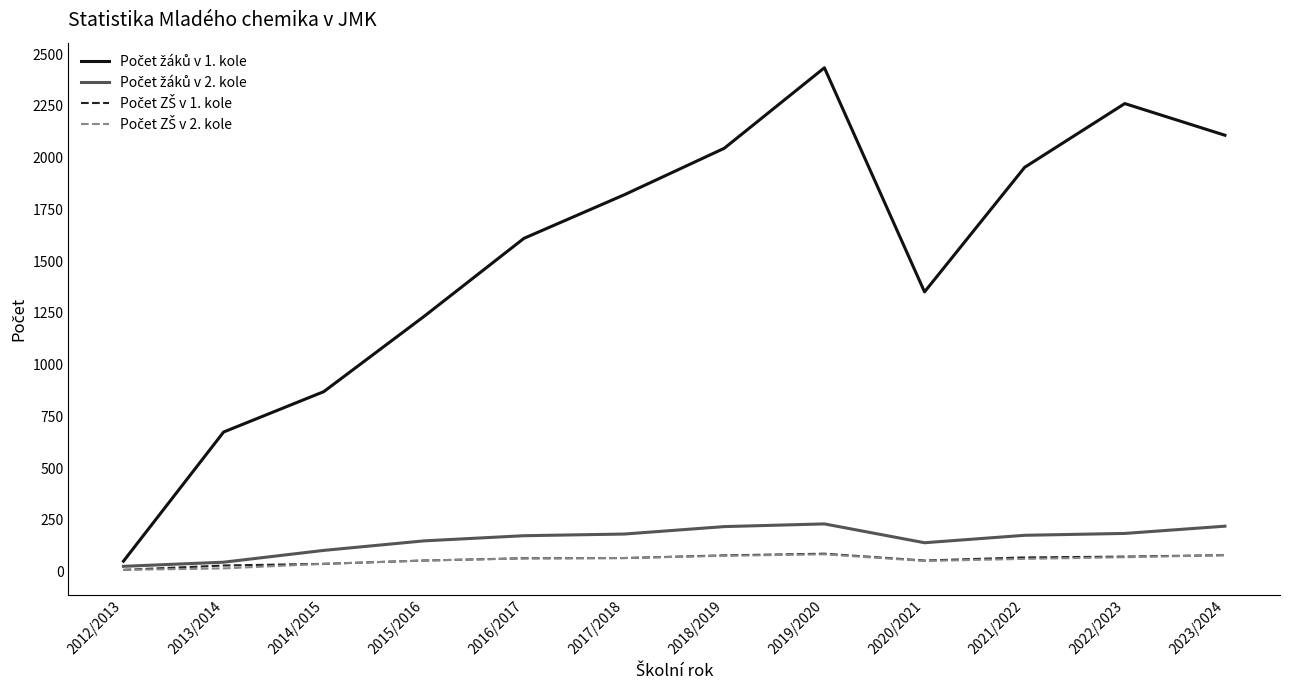

At which category is the sum across all series the highest?

2019/2020